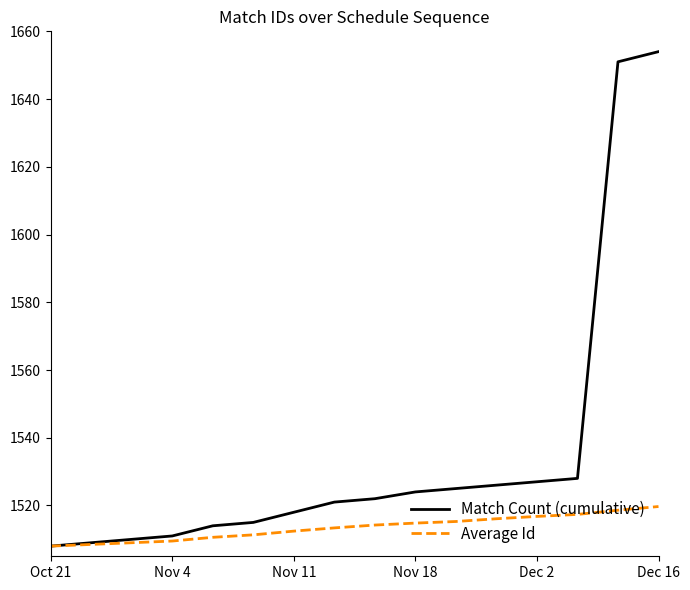

Which series has the largest range (max minus min)?

Match Count (cumulative)